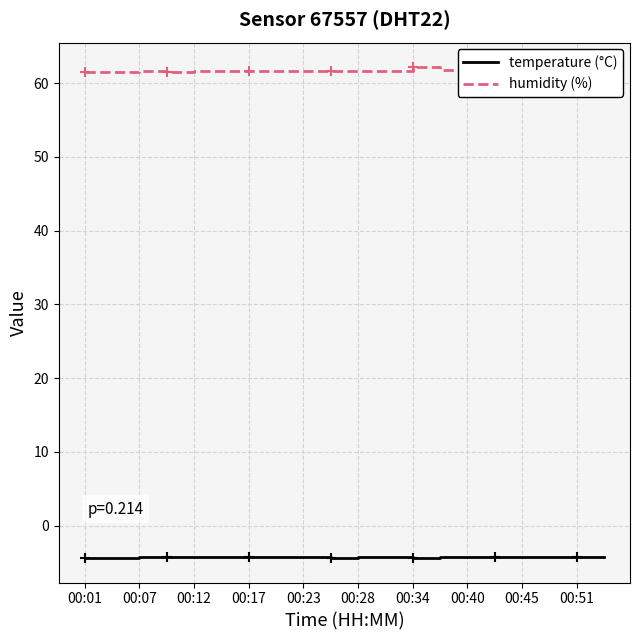

True or false: humidity (%) and temperature (°C) cross at least once.

False